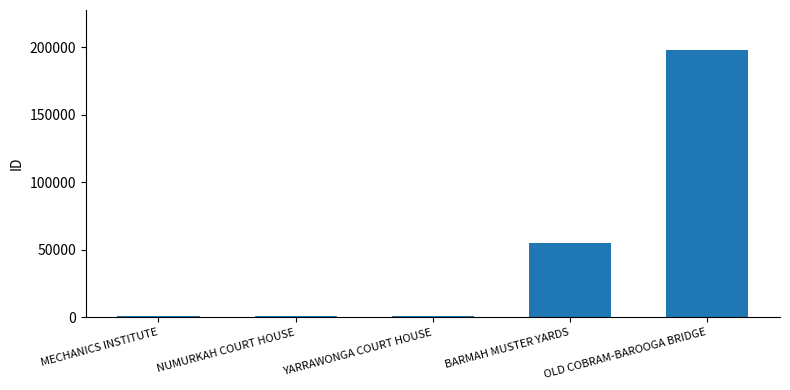

At which label is the value closest to 99423?

BARMAH MUSTER YARDS